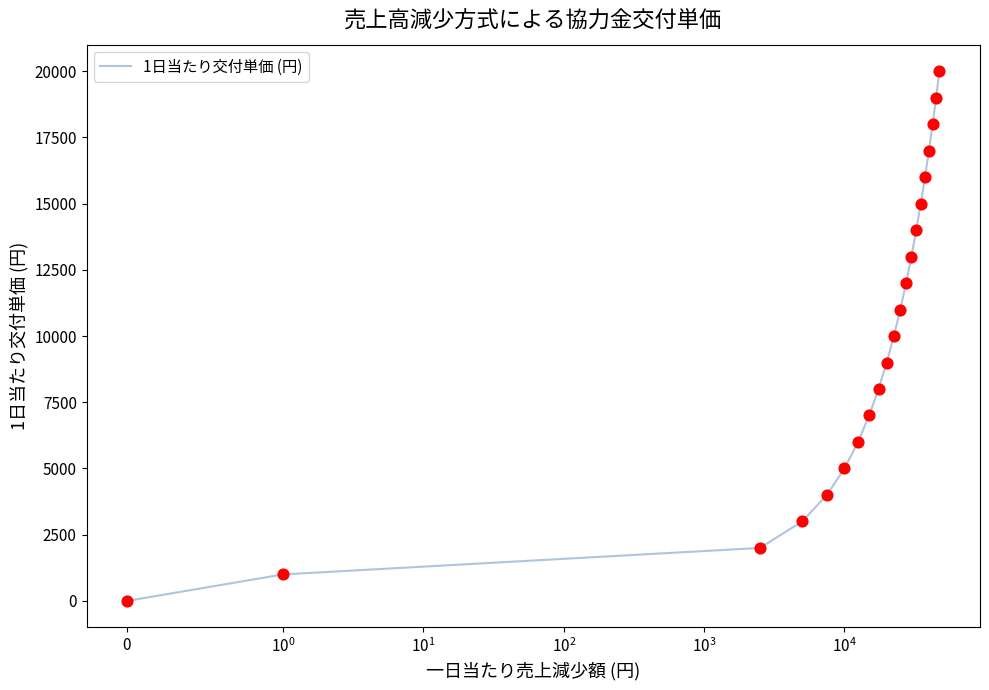

What is the maximum value shown in the chart?

20000